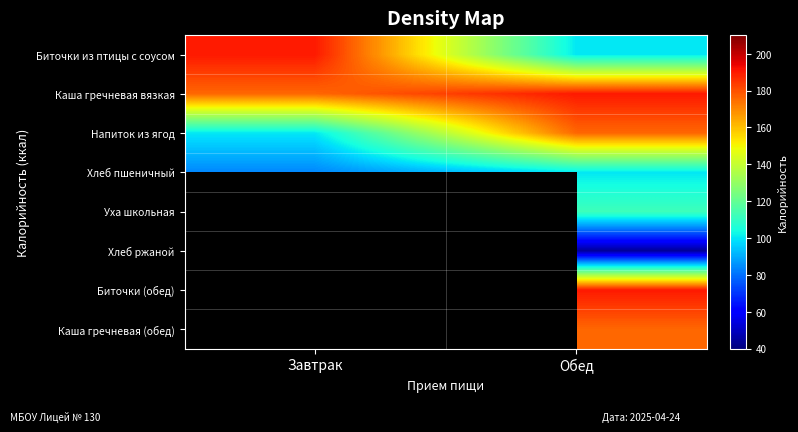

What is the total value across all series at Обед?

1088.0